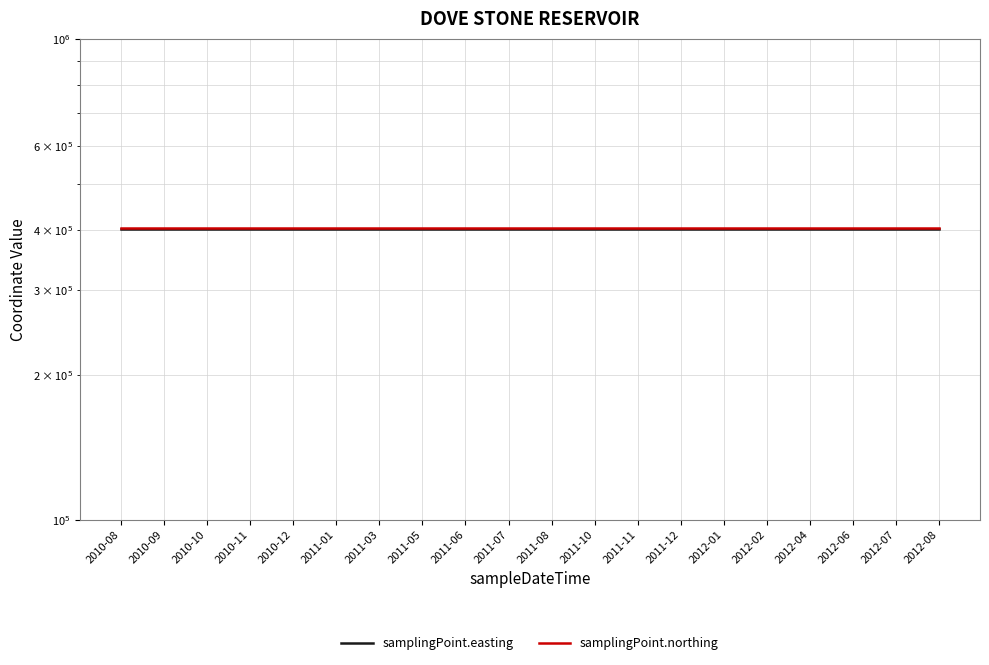

True or false: samplingPoint.easting and samplingPoint.northing cross at least once.

False